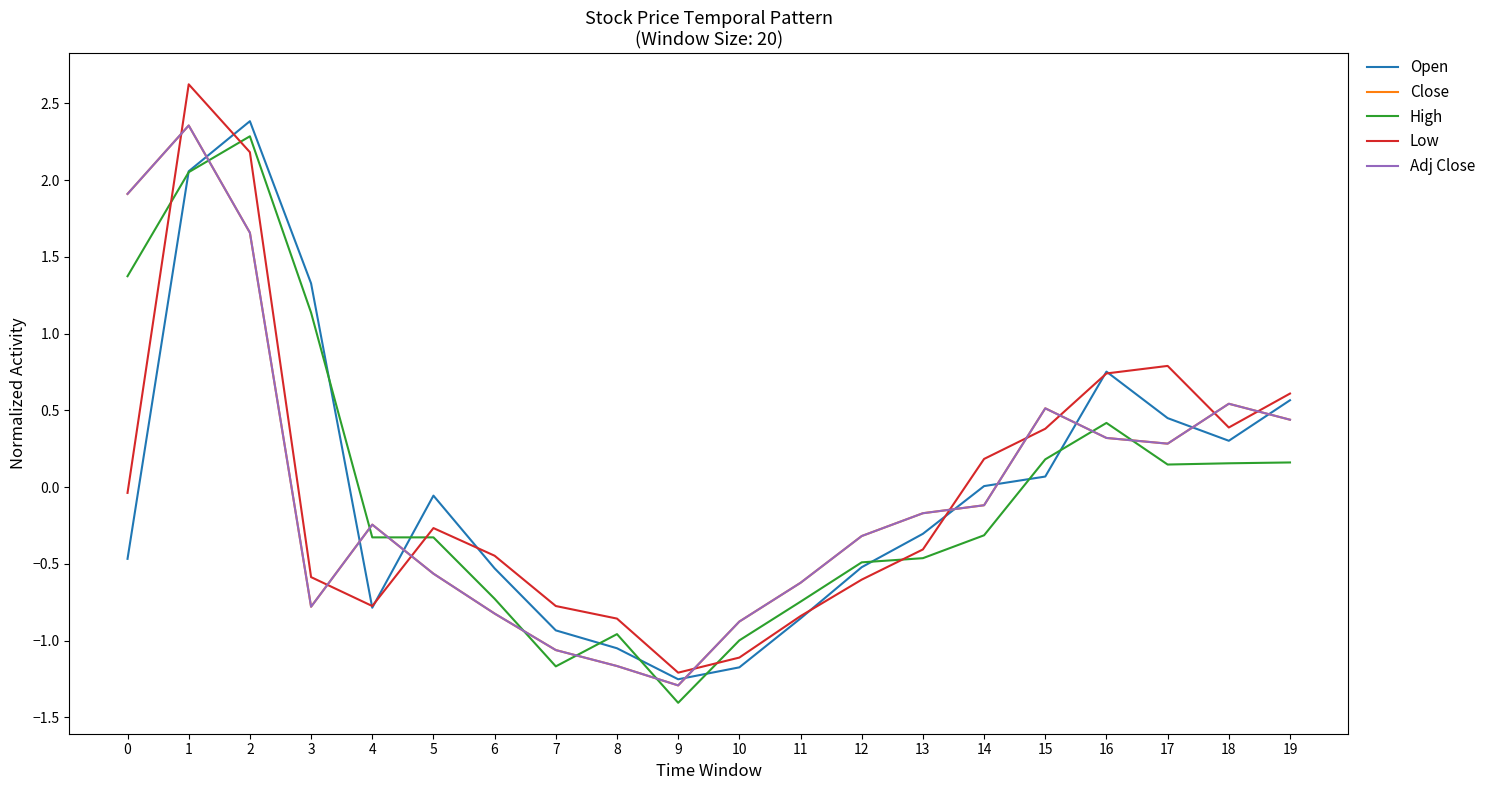

The Close series shows -0.3 at 12. True or false?

True